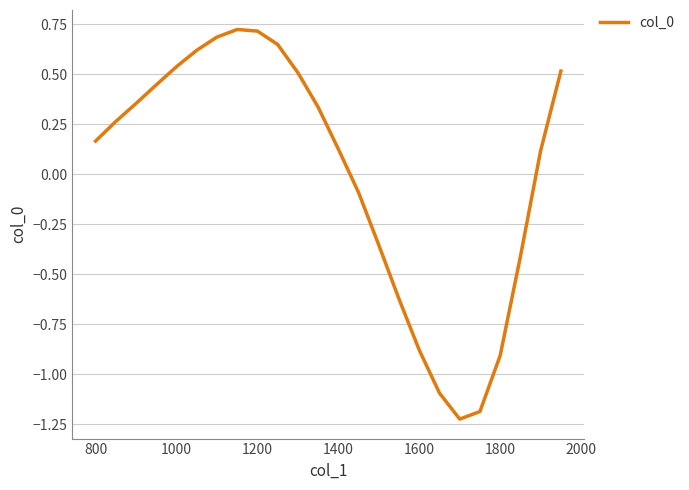

What is the difference between the maximum and minimum values?

1.9